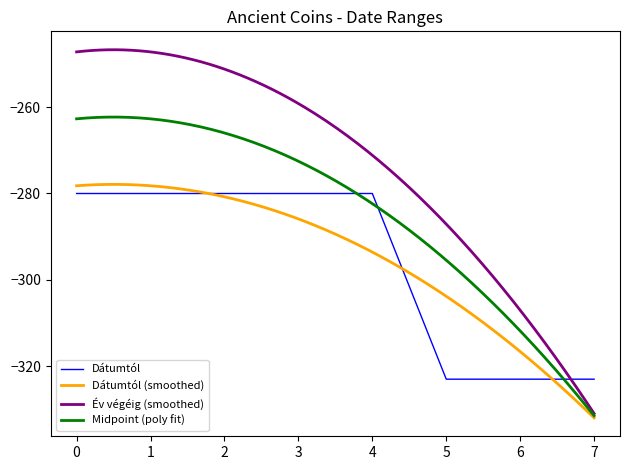

What is the value of the 1st point from the left?

-280